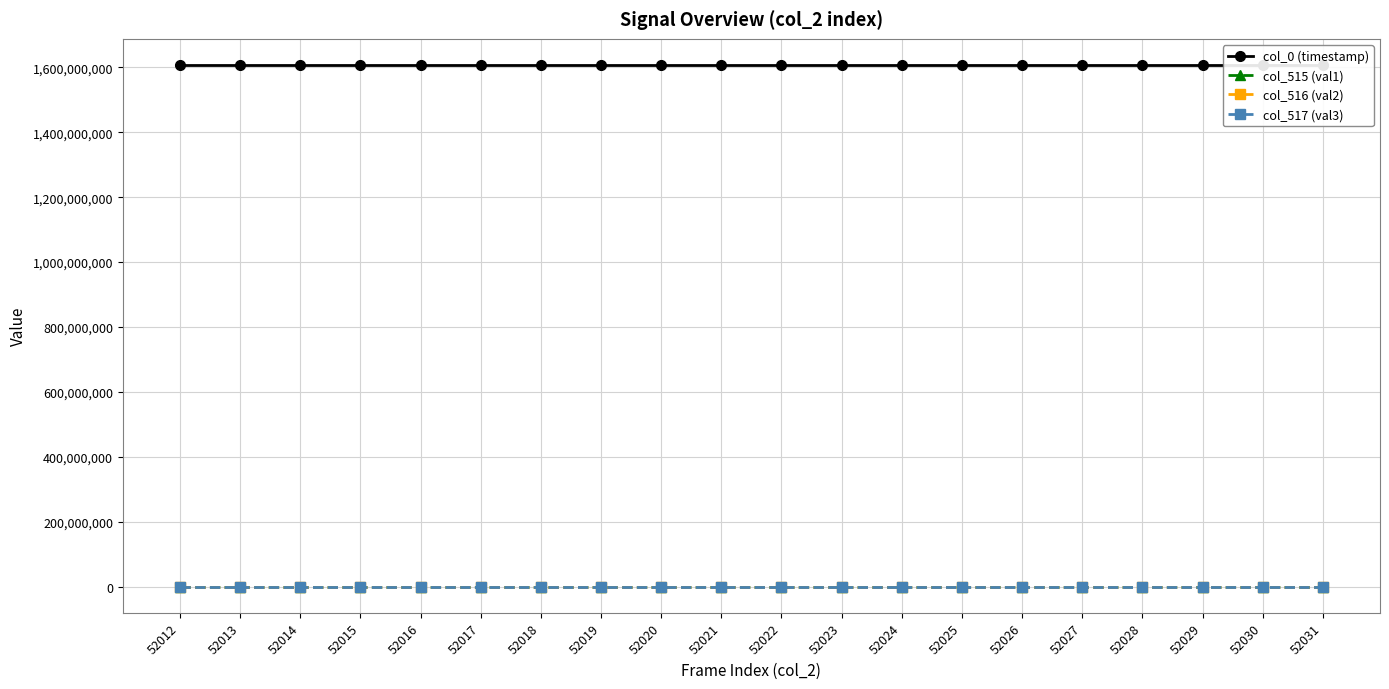

Is it true that col_516 (val2) equals 23404.0 at 52013?

True